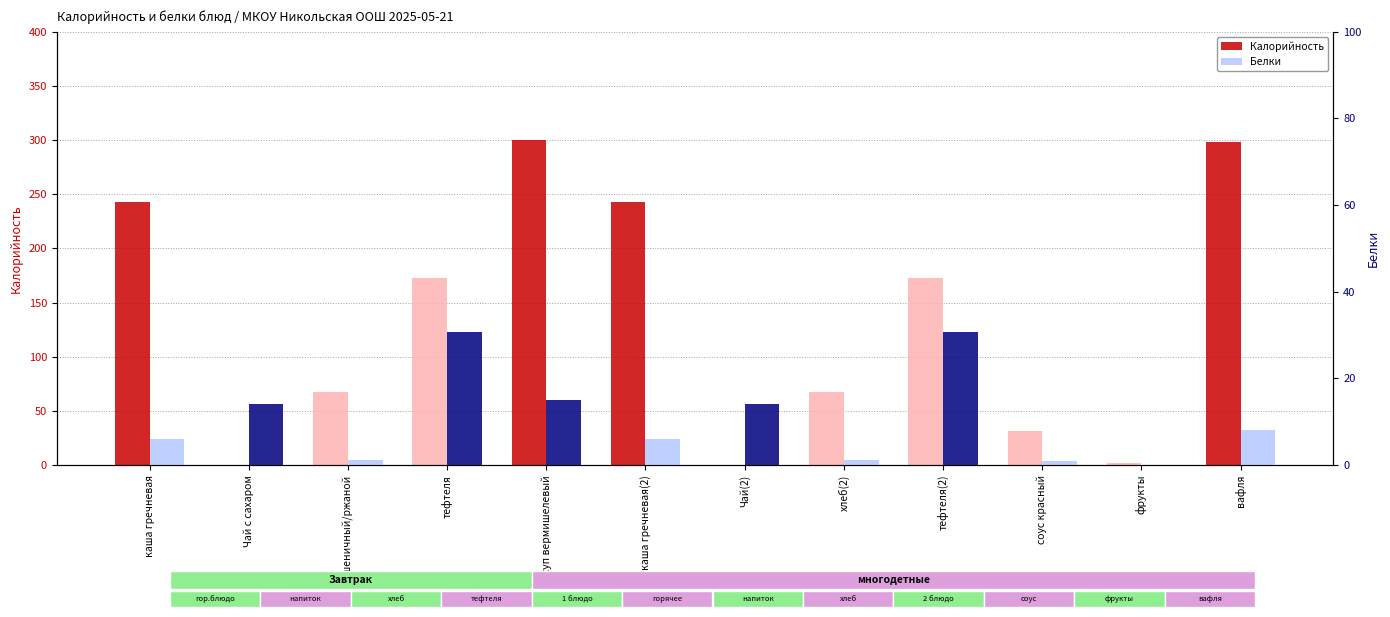

What is the label of the 10th bar from the left?

соус красный